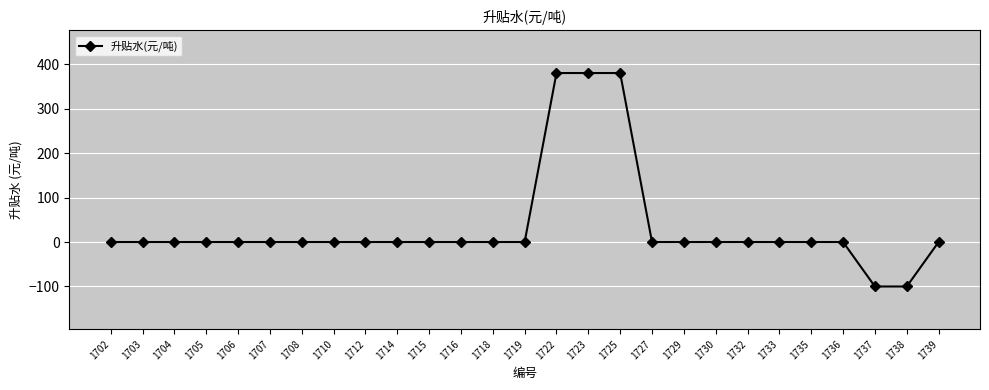

Which has a higher value, 1722 or 1705?

1722